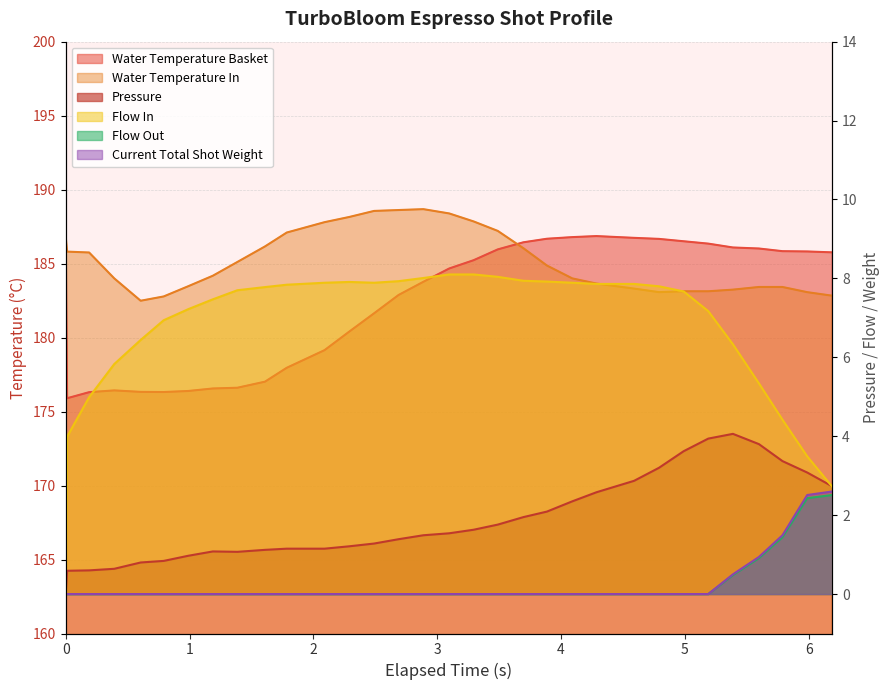

Which series ends up on top after the final intersection of water_temperature_basket and water_temperature_in?

water_temperature_basket